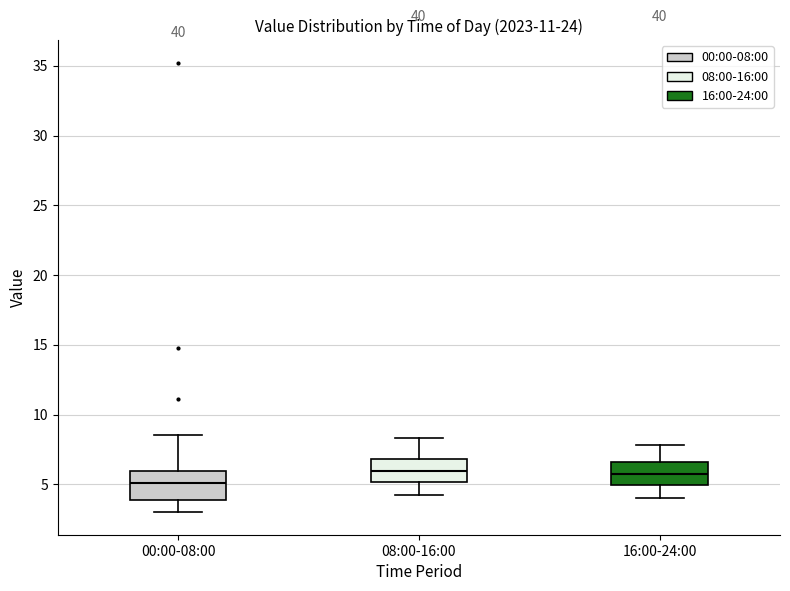

Reading left to right, read every box against the y-axis: the position of its median line, the range the box covers, and the ends of its whiskers. The values are not printed on the chart, so give them approximately, as read against the axis.

00:00-08:00: median 5.0, box 4.0 to 6.0, whiskers 3.0 to 8.5
08:00-16:00: median 6.0, box 5.0 to 7.0, whiskers 4.0 to 8.5
16:00-24:00: median 6.0, box 5.0 to 6.5, whiskers 4.0 to 8.0